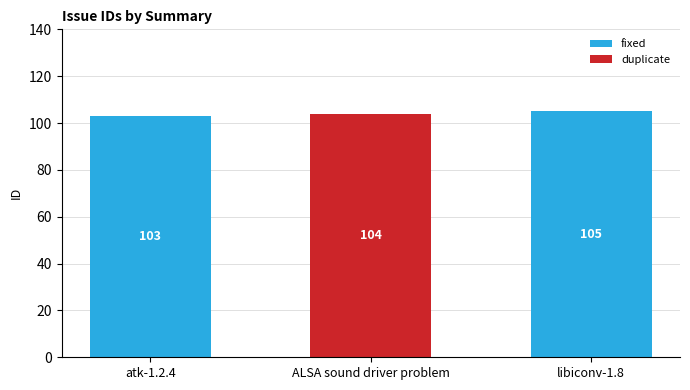

Read the fixed value at atk-1.2.4.

103